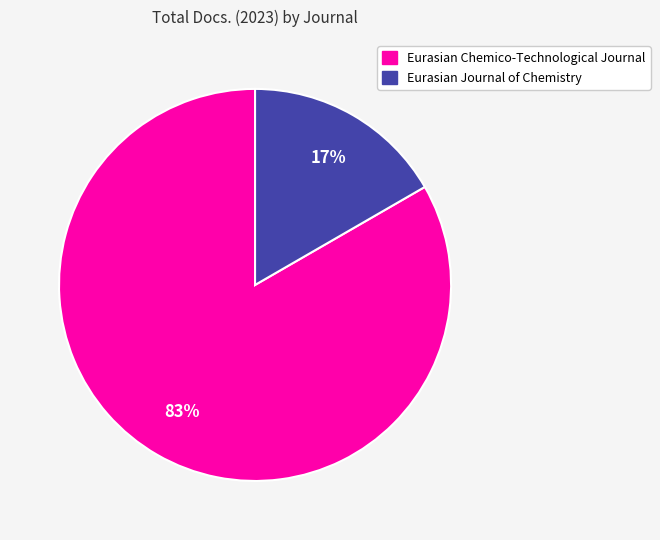

What is the majority slice?

Eurasian Chemico-Technological Journal